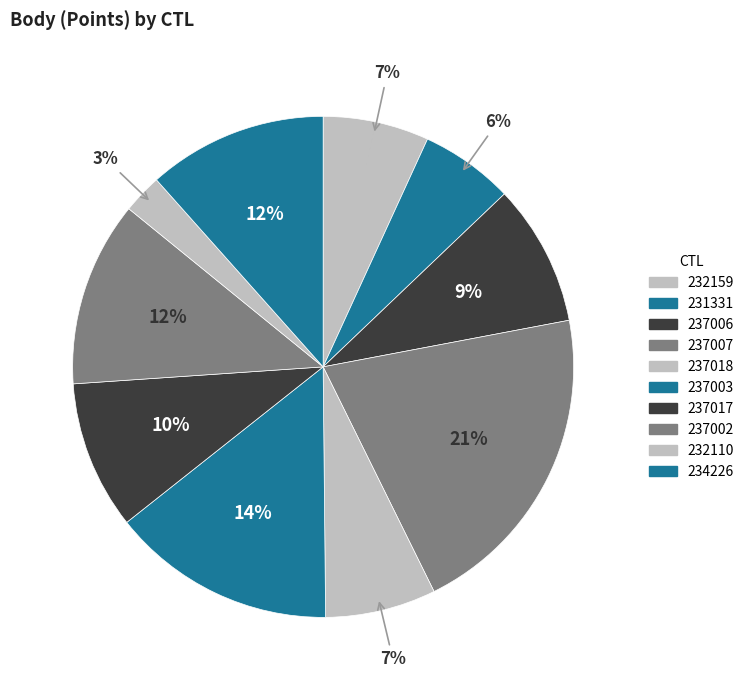

Which has a higher value, 237018 or 237003?

237003